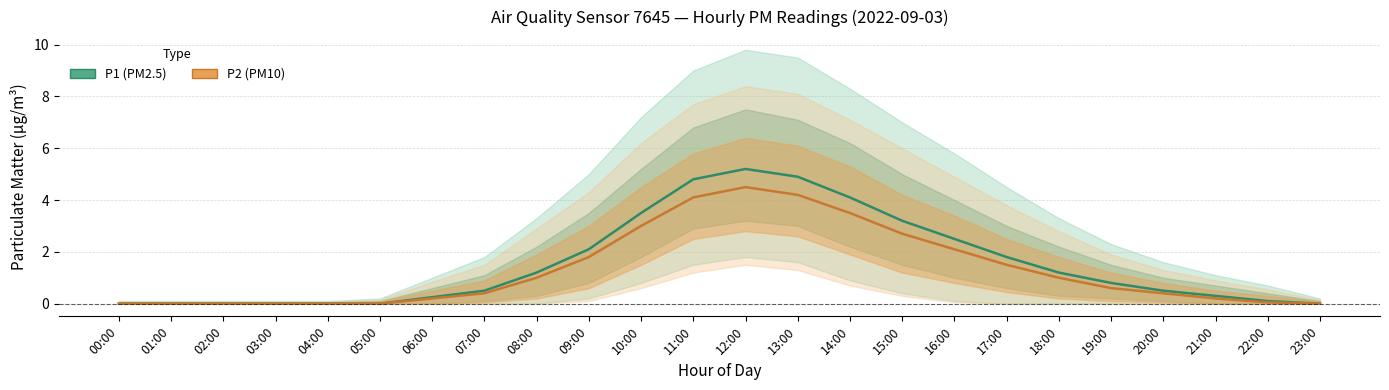

At 12:00, list the series in order from largest to smallest.

P1, P2